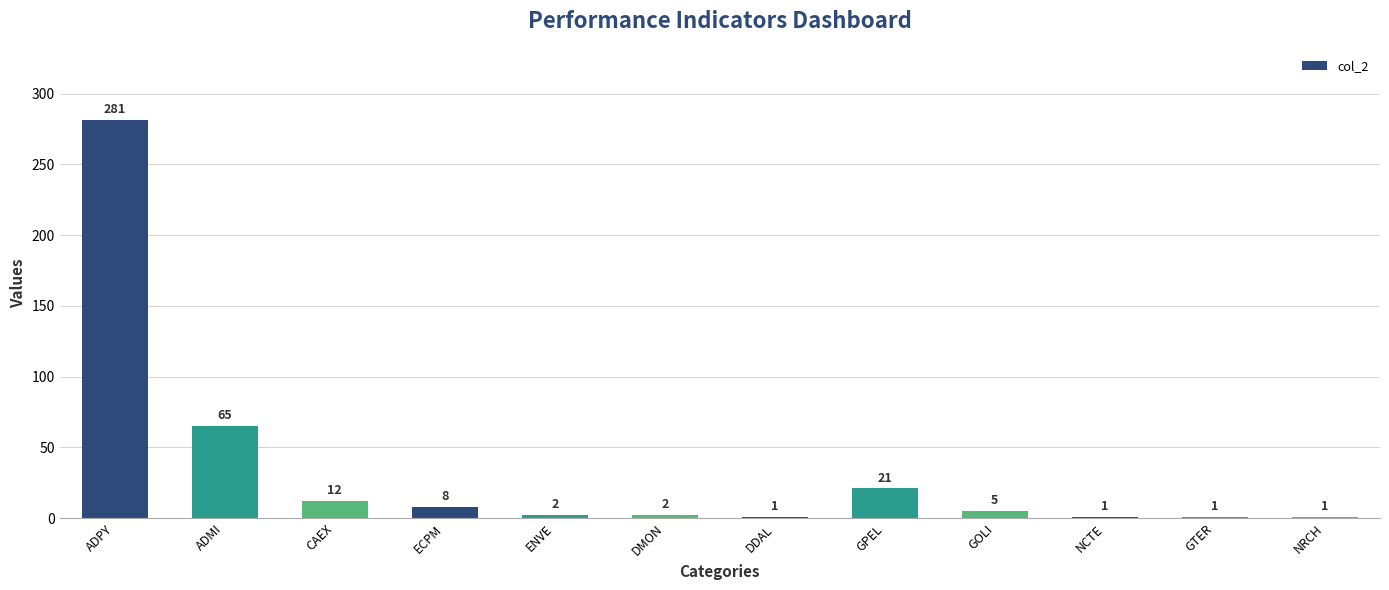

How many bars are there in total?

12